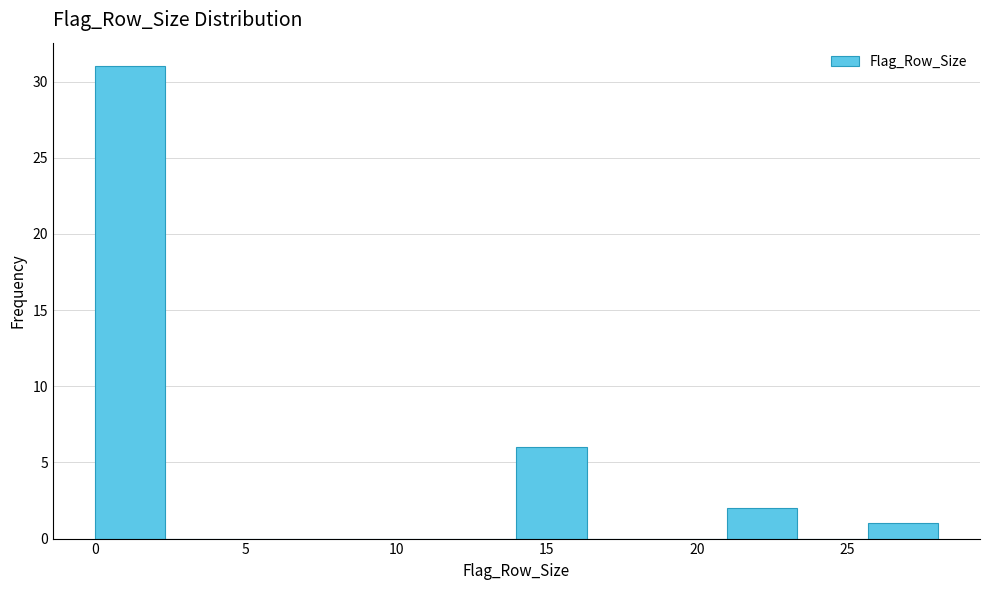

Reading left to right, list every bar in this chart as the range it spans on the x-axis followed by its height. Neither the bar edges nor the heights are printed on the chart, so give them approximately, as read against the axes.

0.0 to 2.5: 31
2.5 to 4.5: 0
4.5 to 7.0: 0
7.0 to 9.5: 0
9.5 to 11.5: 0
11.5 to 14.0: 0
14.0 to 16.5: 6
16.5 to 18.5: 0
18.5 to 21.0: 0
21.0 to 23.5: 2
23.5 to 25.5: 0
25.5 to 28.0: 1